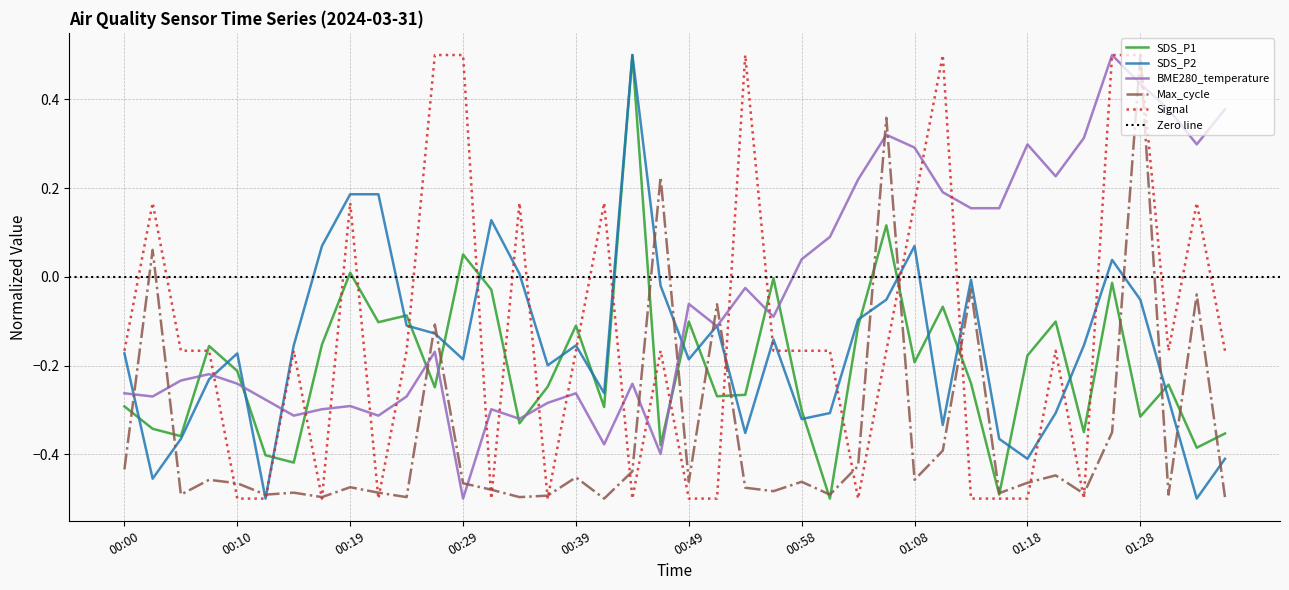

True or false: Signal has more than 1 points higher than both neighbors.

True